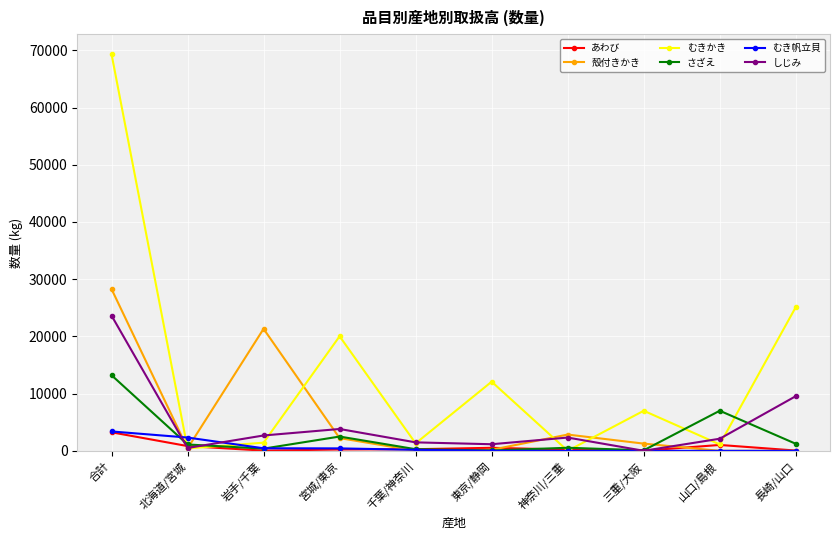

At which label is 殻付きかき closest to 14142?

岩手/千葉